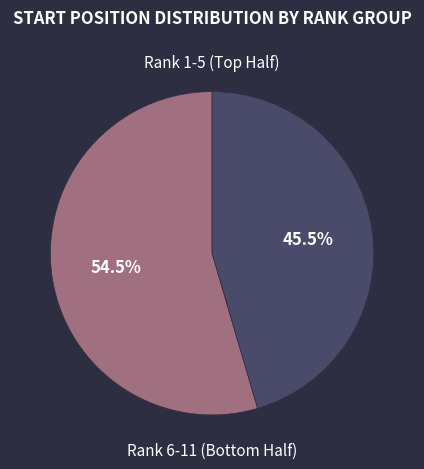

Is there a majority slice in this chart?

Yes